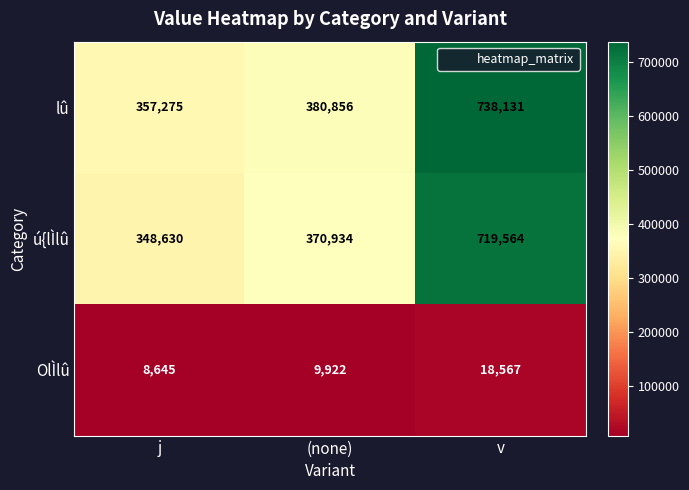

The lû series shows 121663 at (none). True or false?

False